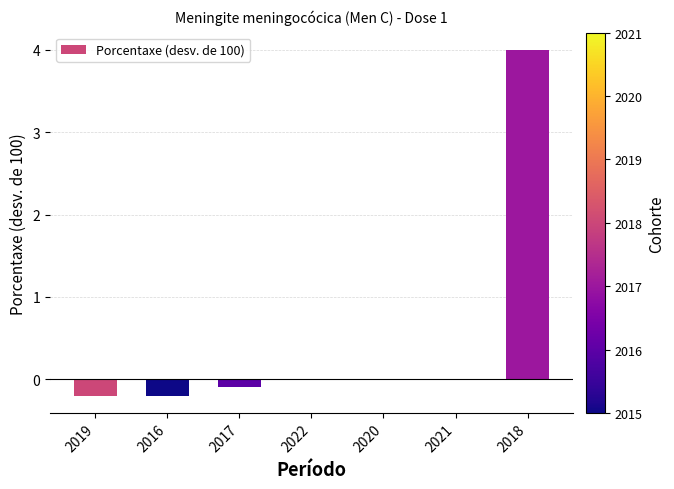

What value does the data have at 2019?

-0.2